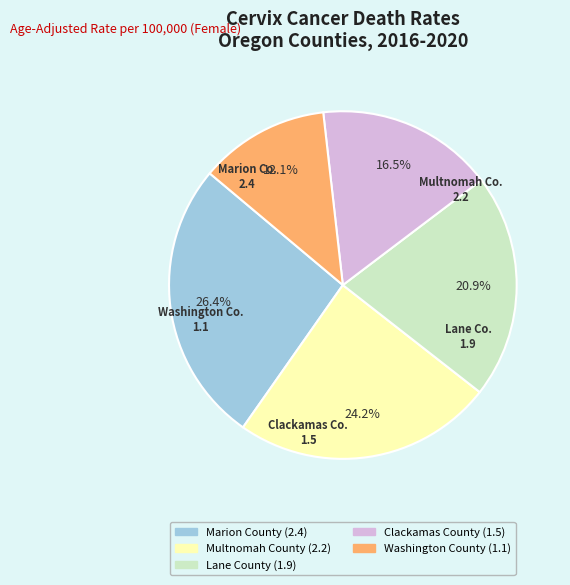

True or false: Multnomah County accounts for 24% of the total.

True